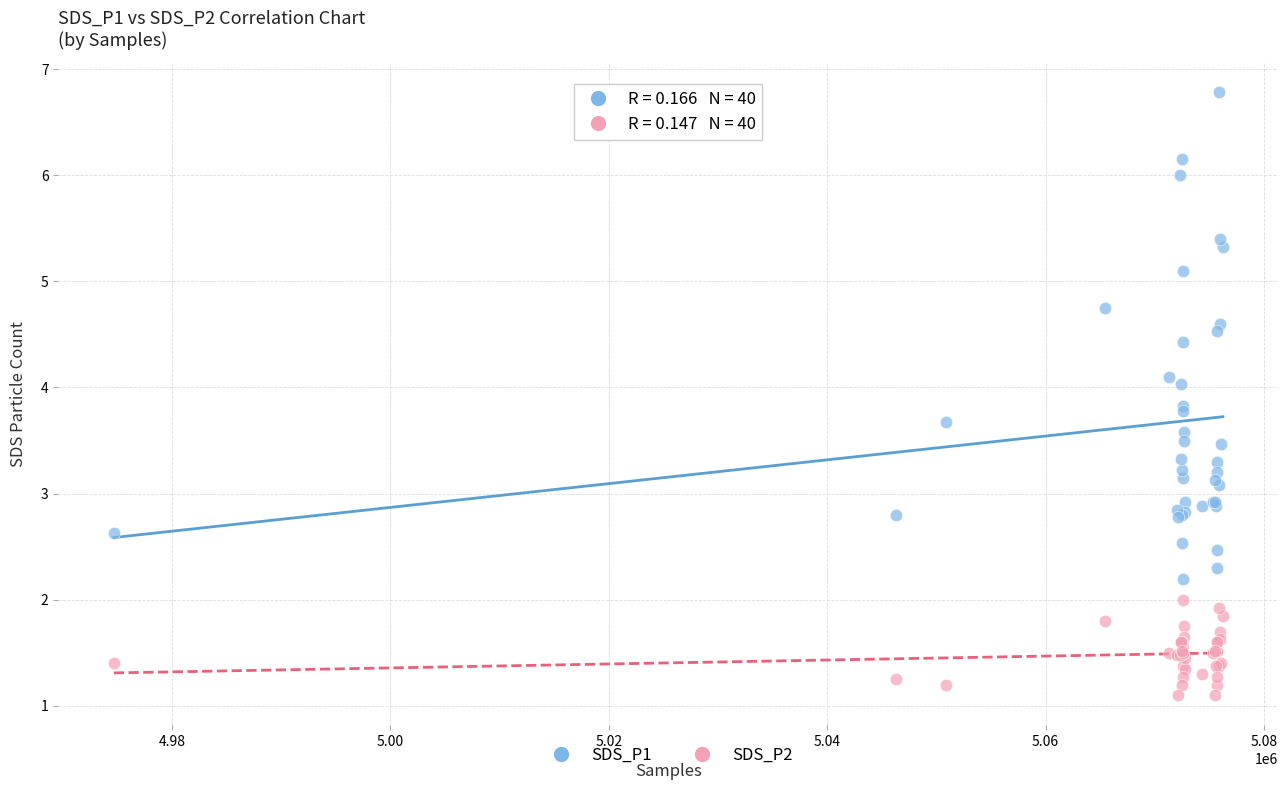

Which series reaches the minimum Y coordinate?

SDS_P2